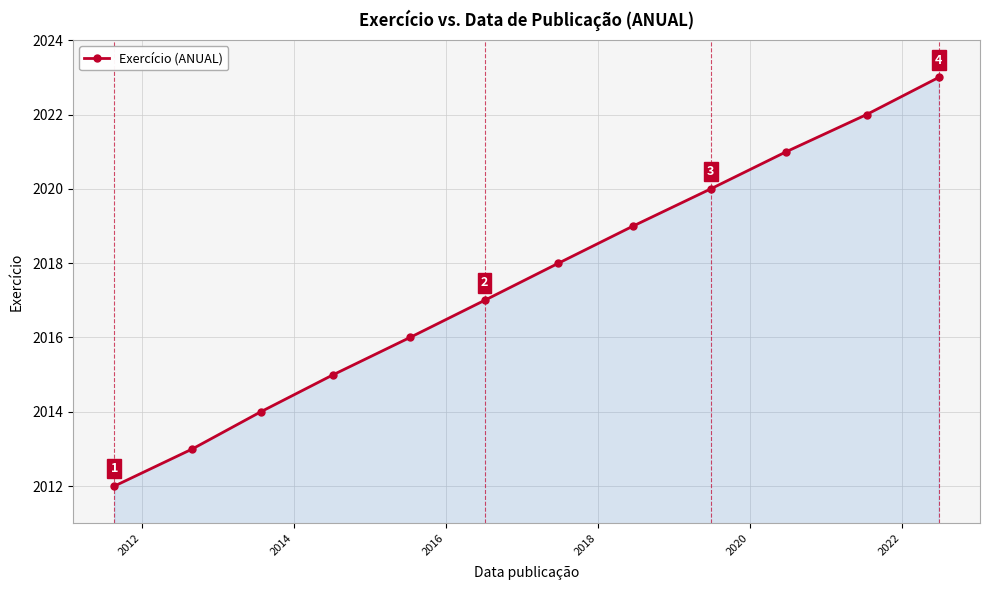

What is the average value?

2018